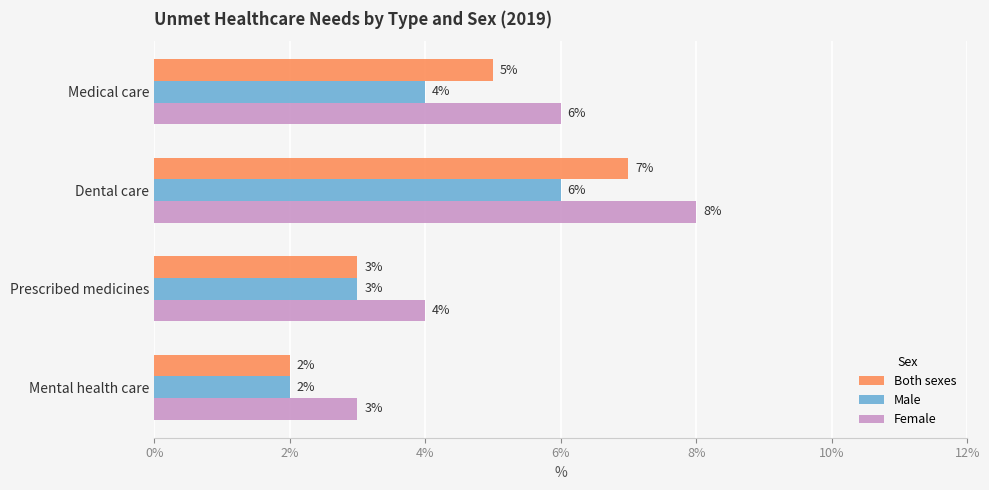

What is the average value of the Female series?

5